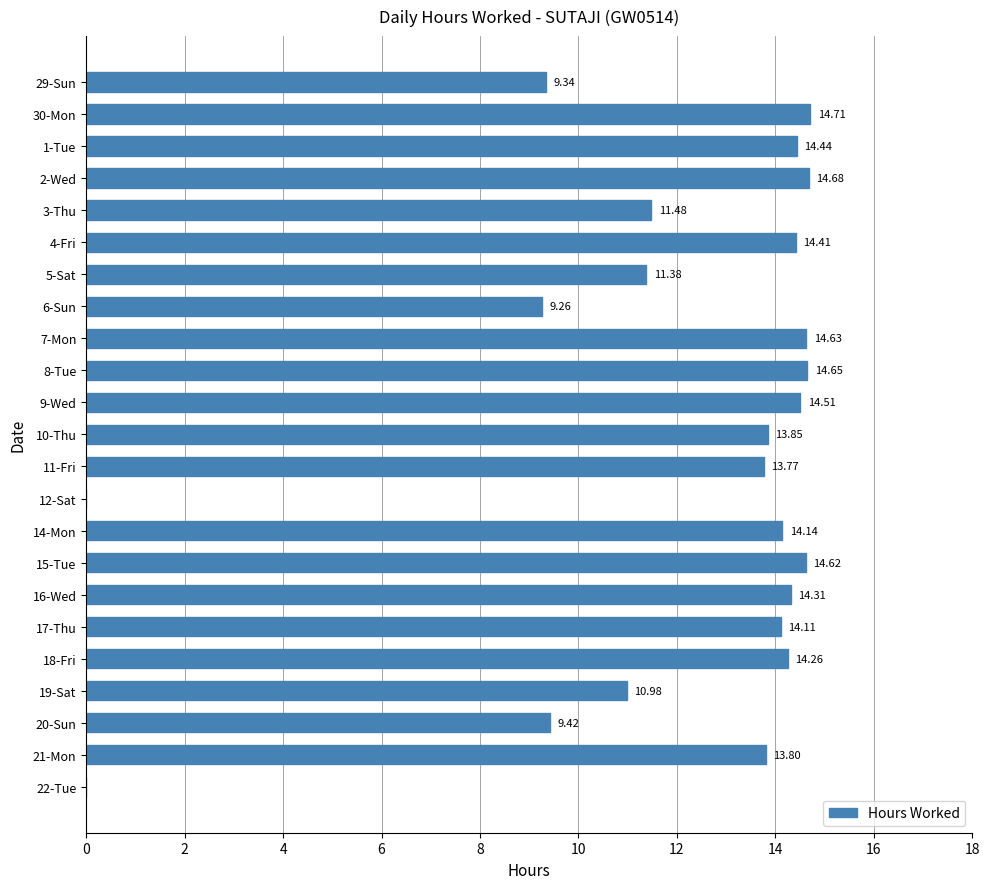

What is the ratio of the value at 20-Sun to the value at 9-Wed?

0.6